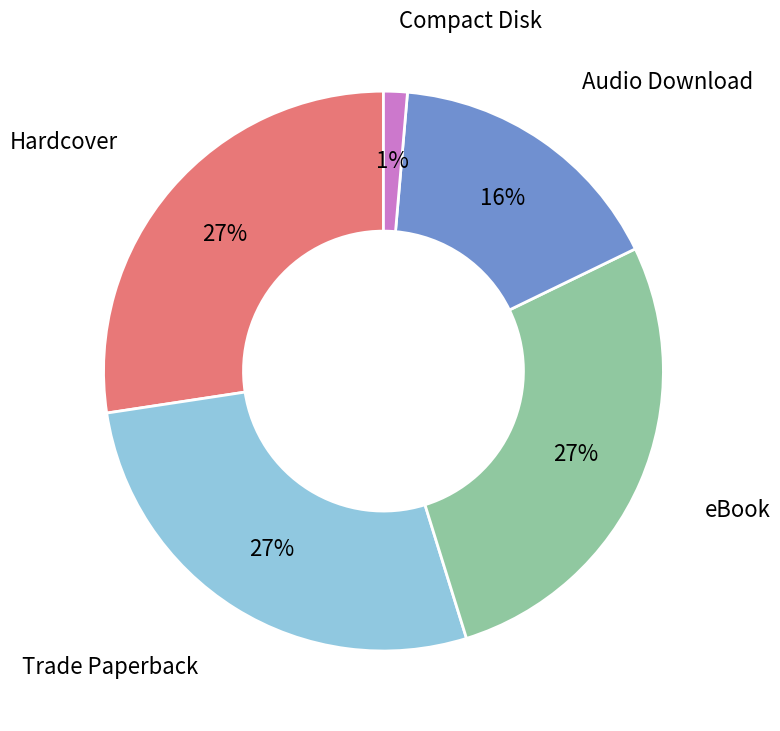

Do Audio Download and Trade Paperback together represent more than half of the pie?

No